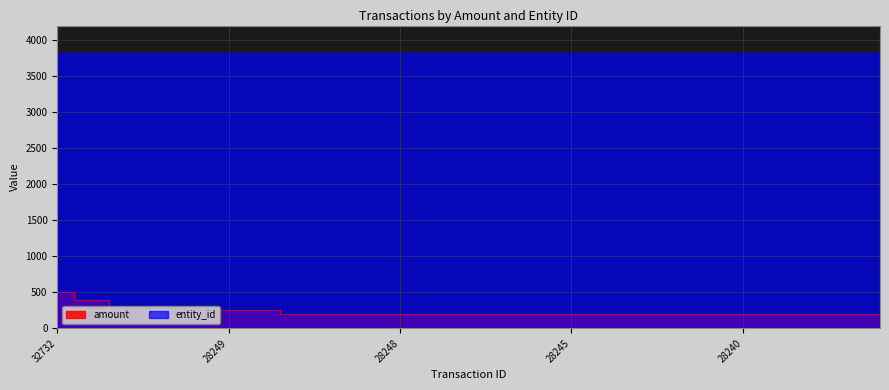

How many values are between 200 and 250?

23